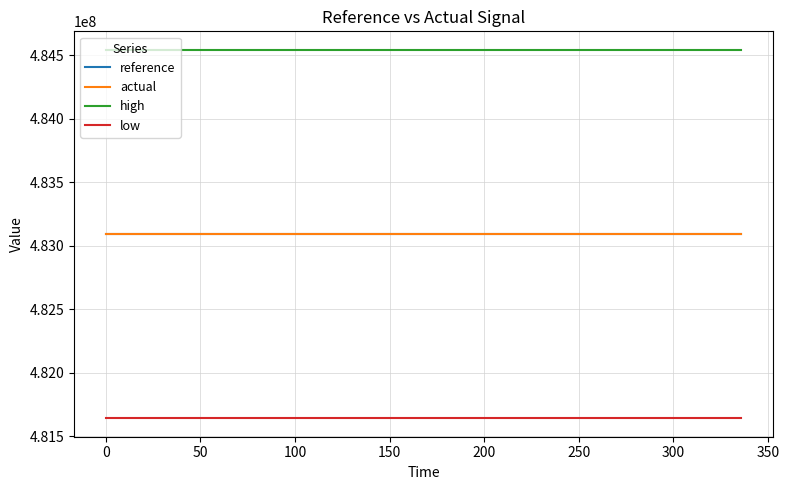

True or false: actual and low intersect in this chart.

False